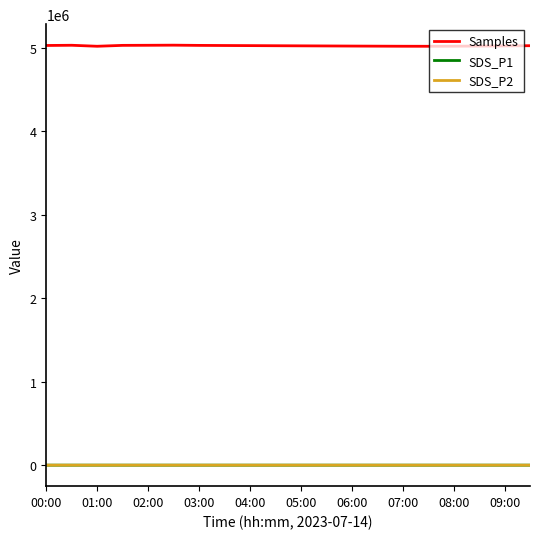

True or false: SDS_P2 and Samples intersect in this chart.

False